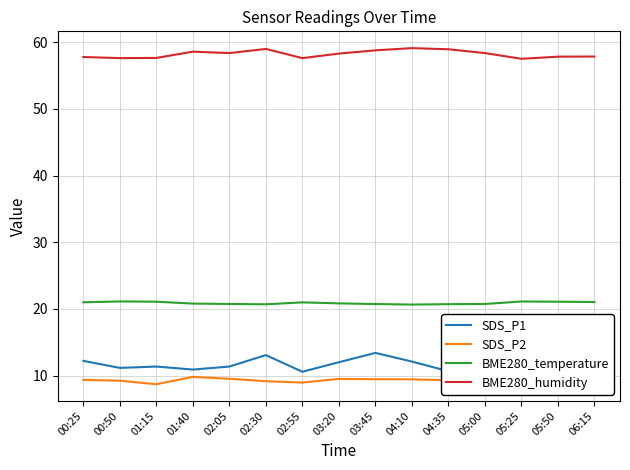

What is the average value of the SDS_P2 series?

9.3